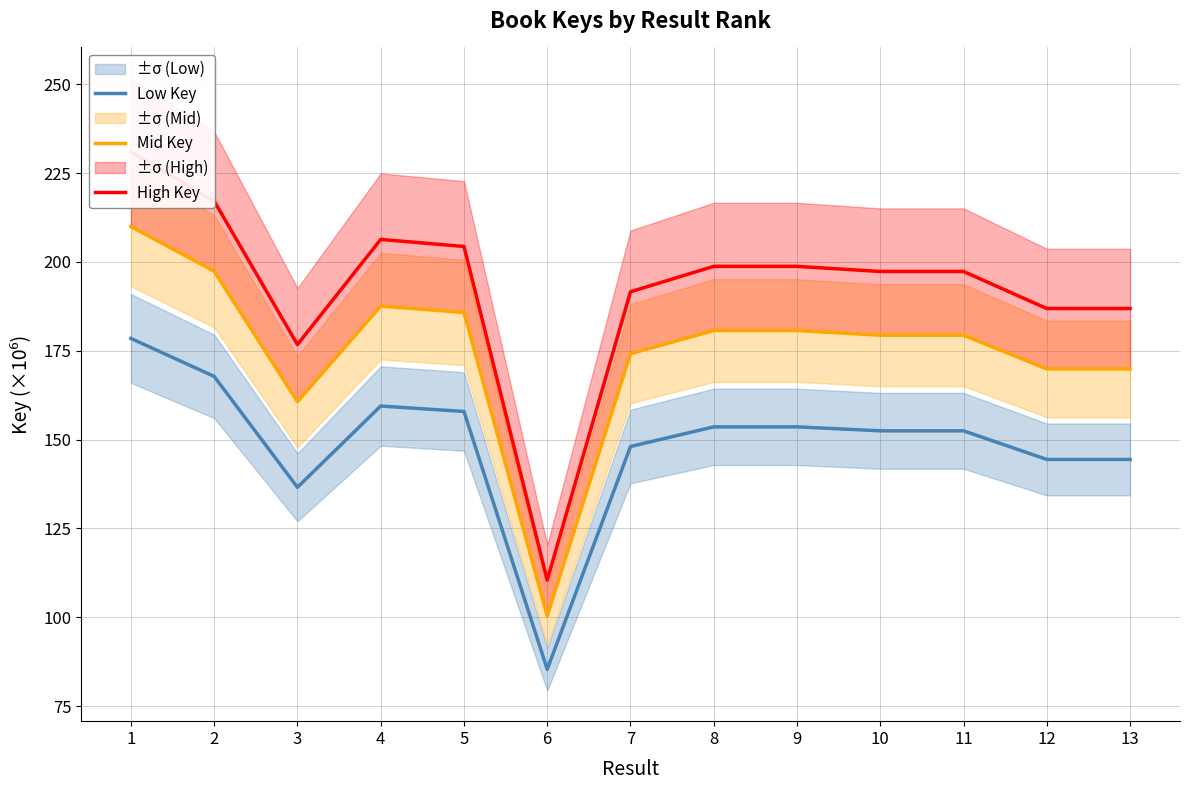

True or false: High Key and Mid Key intersect in this chart.

False